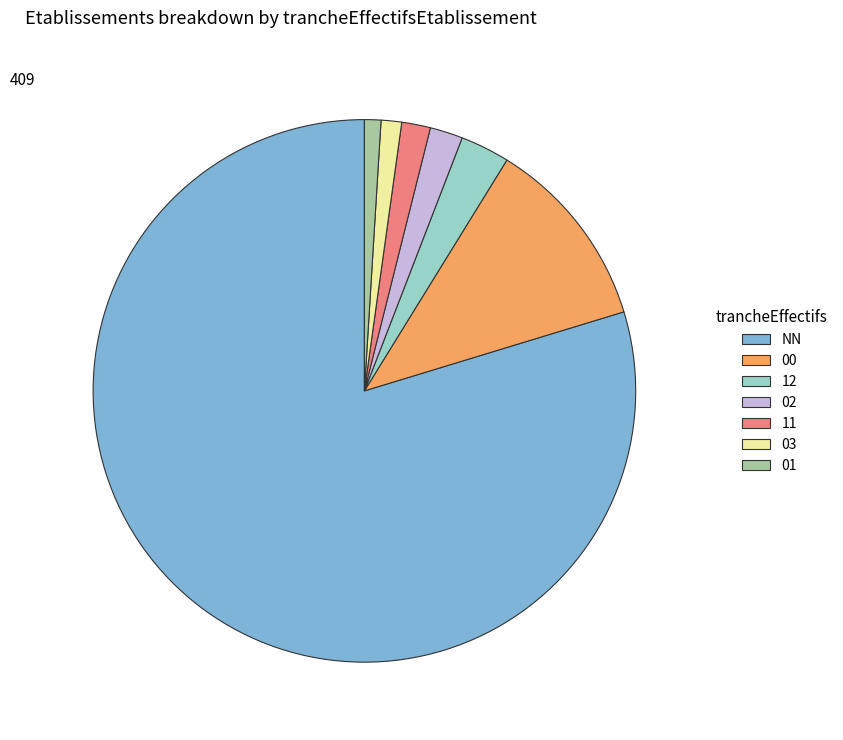

Combined, do 11 and 03 account for over 50%?

No